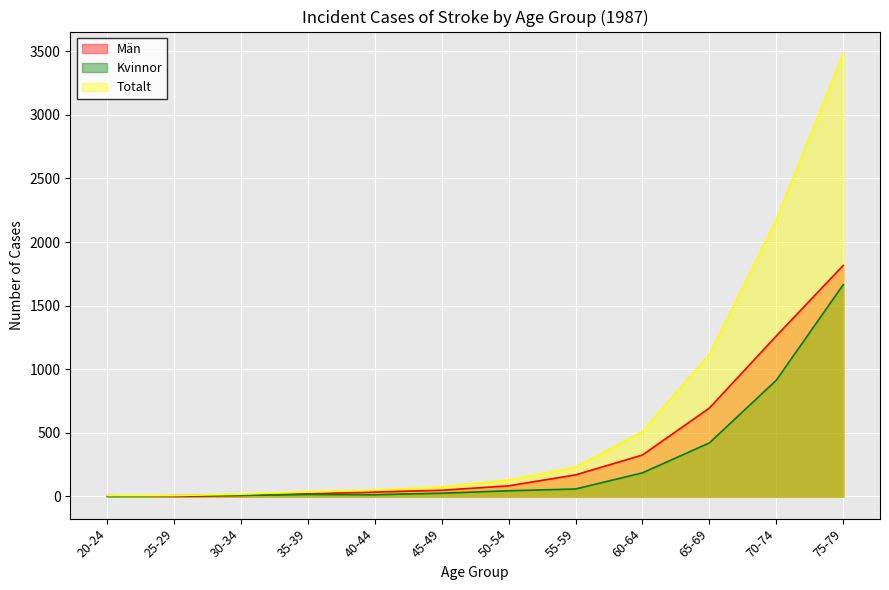

Between 75-79 and 20-24, which is larger?

75-79